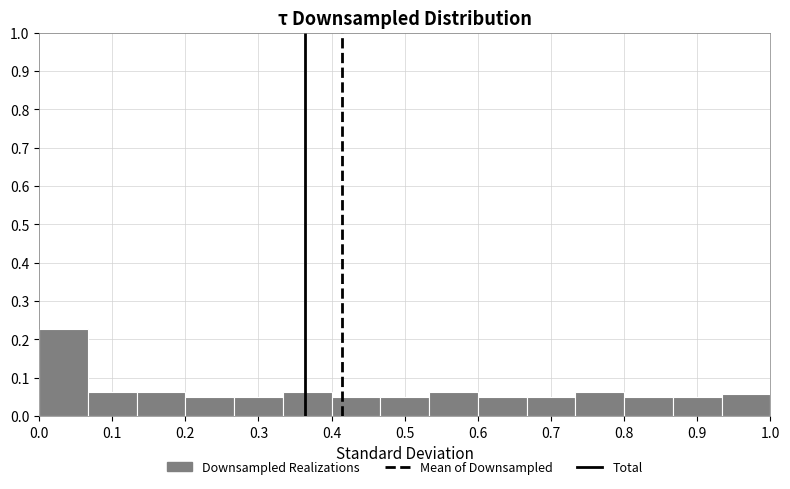

Reading left to right, list every bar in this chart as the range it spans on the x-axis followed by its height. Neither the bar edges nor the heights are printed on the chart, so give them approximately, as read against the axes.

0.00 to 0.07: 0.23
0.07 to 0.13: 0.06
0.13 to 0.20: 0.06
0.20 to 0.27: 0.05
0.27 to 0.33: 0.05
0.33 to 0.40: 0.06
0.40 to 0.47: 0.05
0.47 to 0.53: 0.05
0.53 to 0.60: 0.06
0.60 to 0.67: 0.05
0.67 to 0.73: 0.05
0.73 to 0.80: 0.06
0.80 to 0.87: 0.05
0.87 to 0.93: 0.05
0.93 to 1.00: 0.06